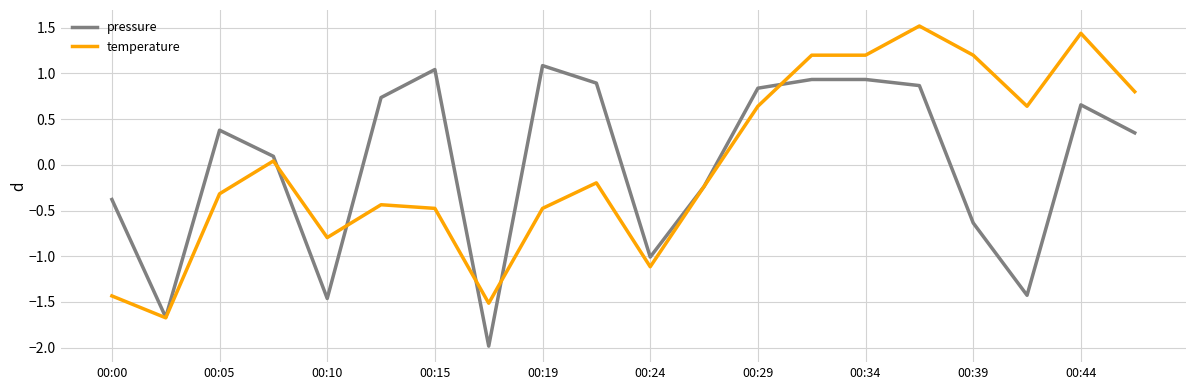

What is the minimum value shown in the chart?

-2.0